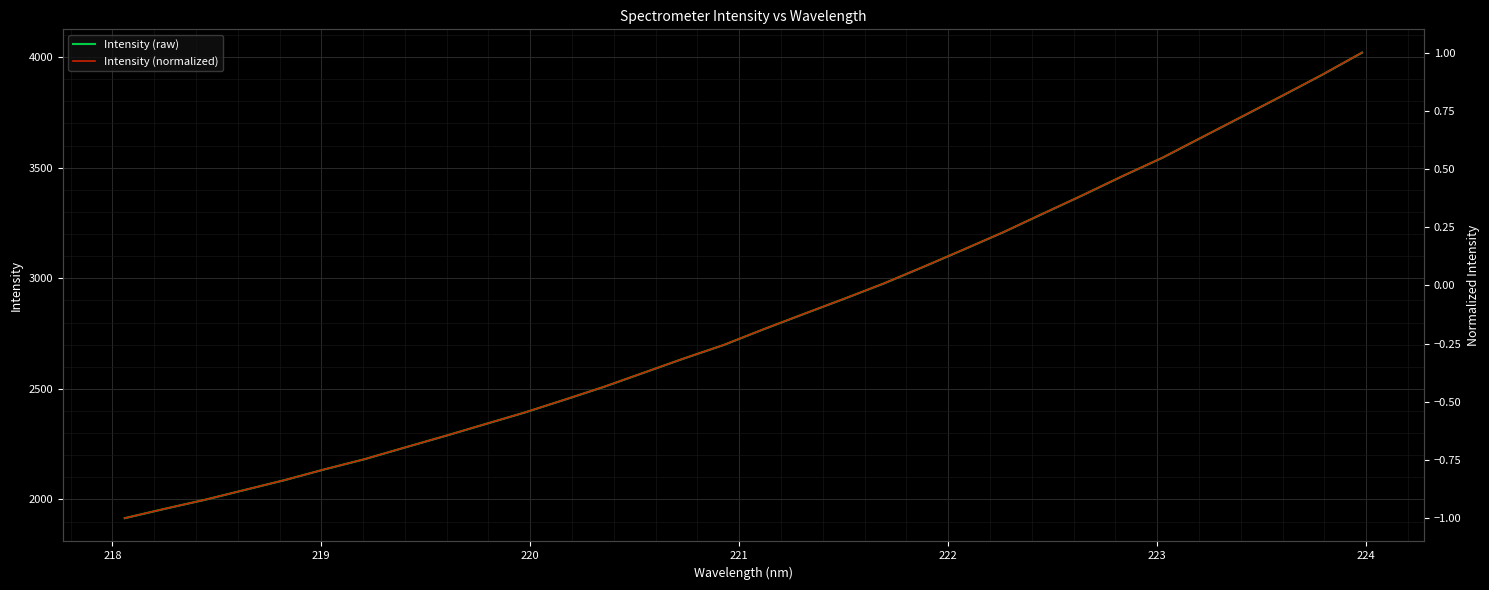

What are all the series names shown in the legend?

Intensity (raw), Intensity (normalized)